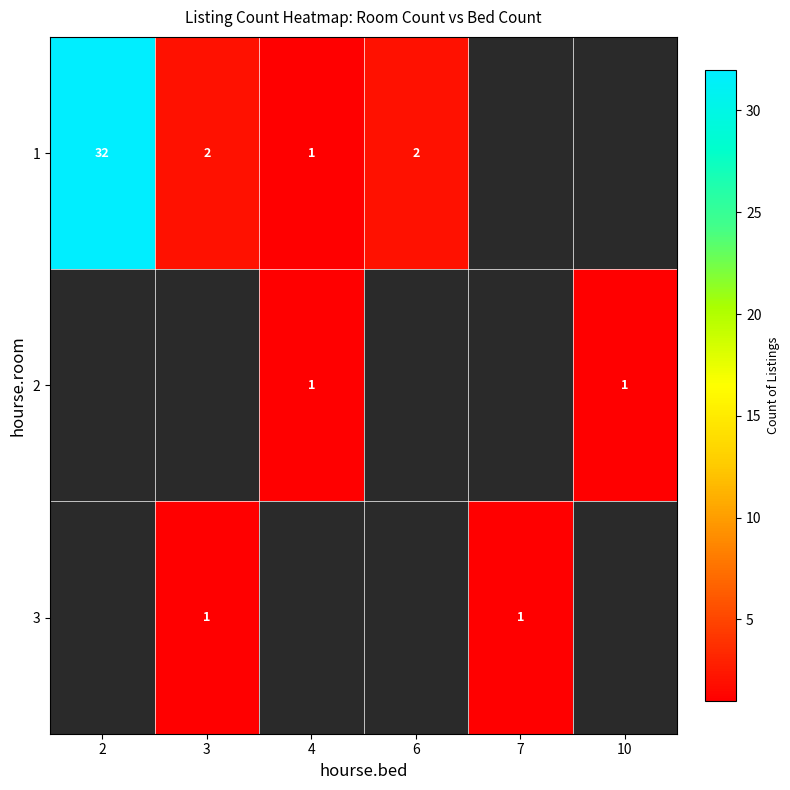

Which category has the highest value across all series?

2